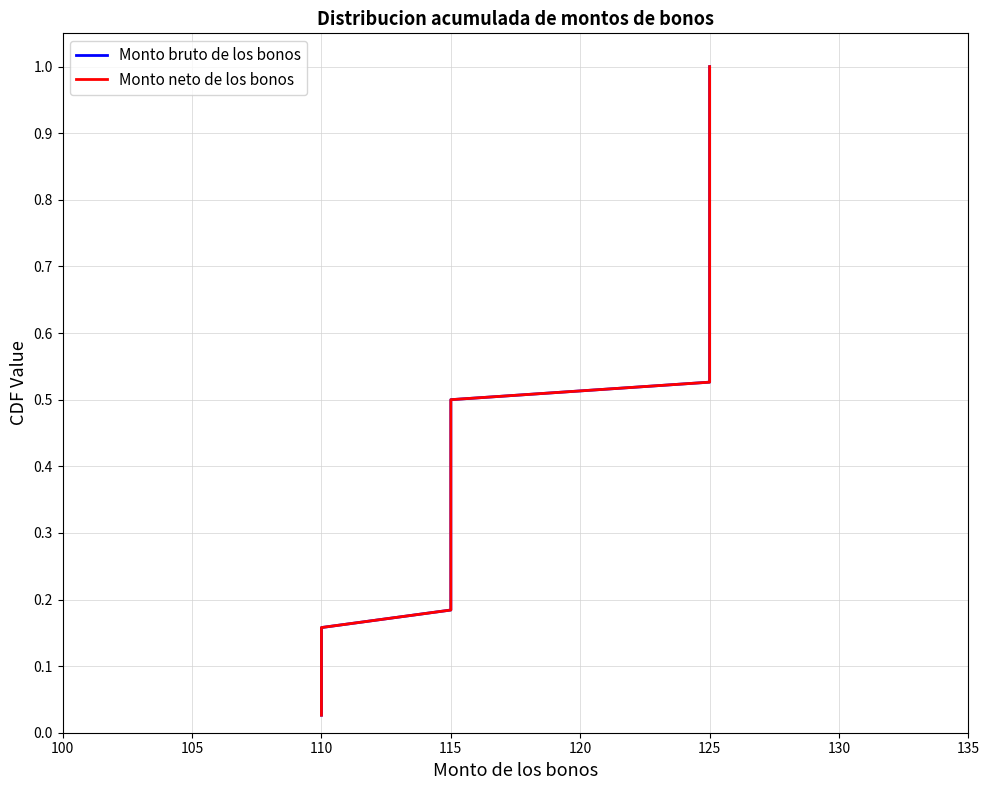

Rank the series at 115 from highest to lowest value.

Monto bruto de los bonos, Monto neto de los bonos